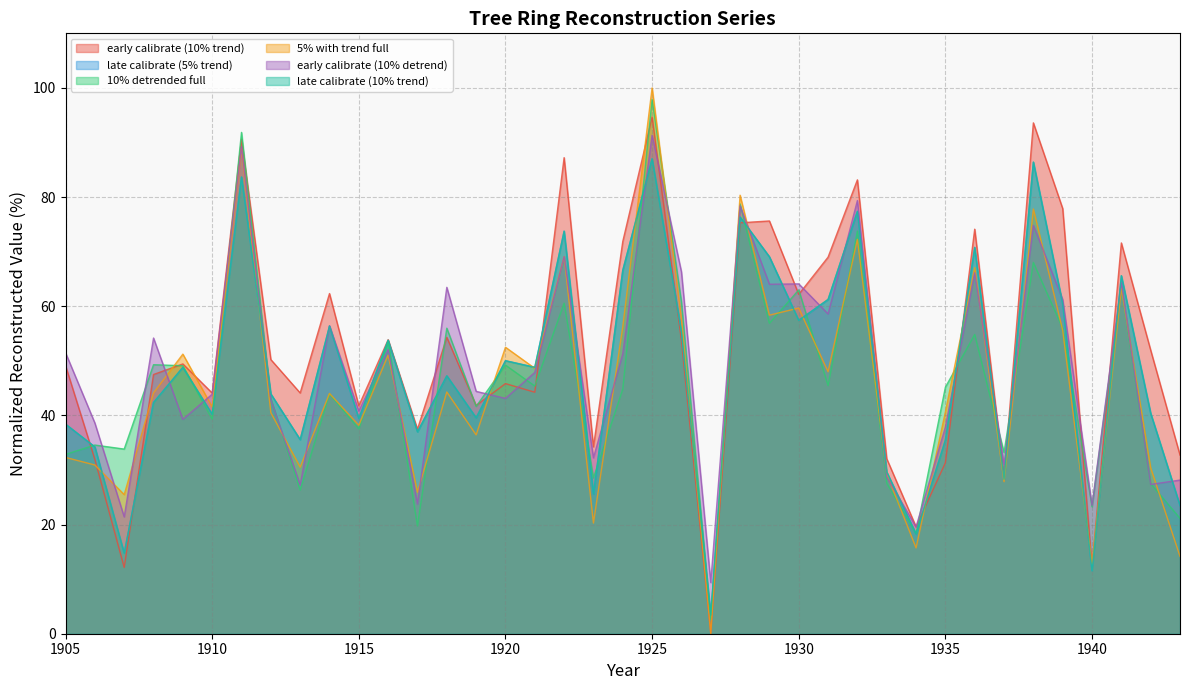

True or false: early calibrate (10% detrend) has a value of 16.4 at 1937.

False